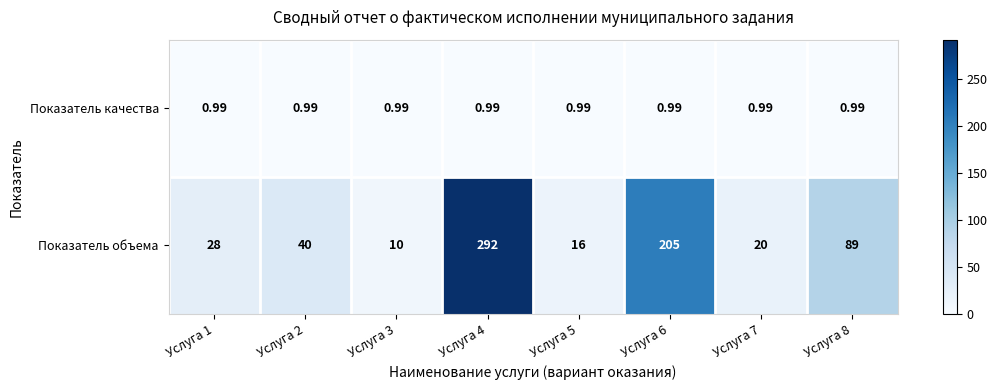

Which series has the widest spread of values?

Показатель объема